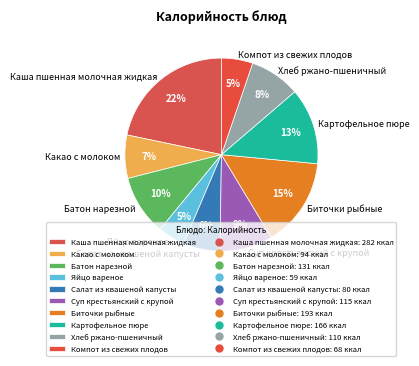

Is the sum of Какао с молоком and Батон нарезной greater than half?

No